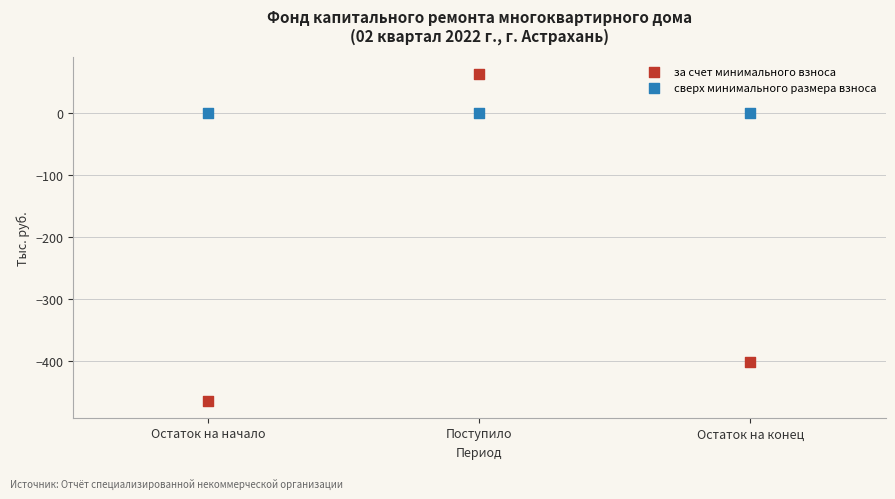

Across all data points, what is the average X value?

2.0